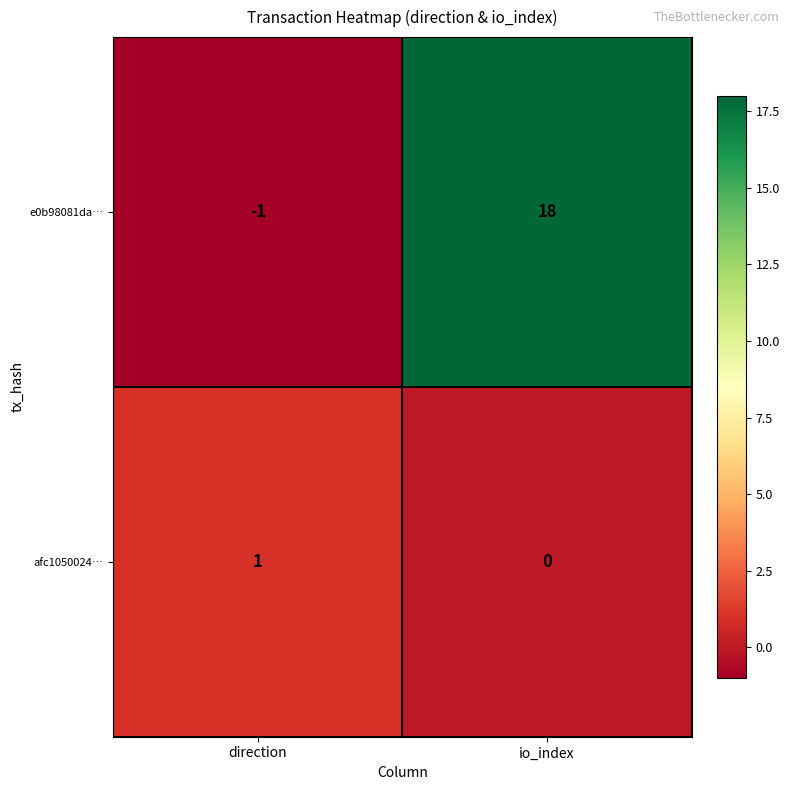

What is the maximum value shown in the chart?

18